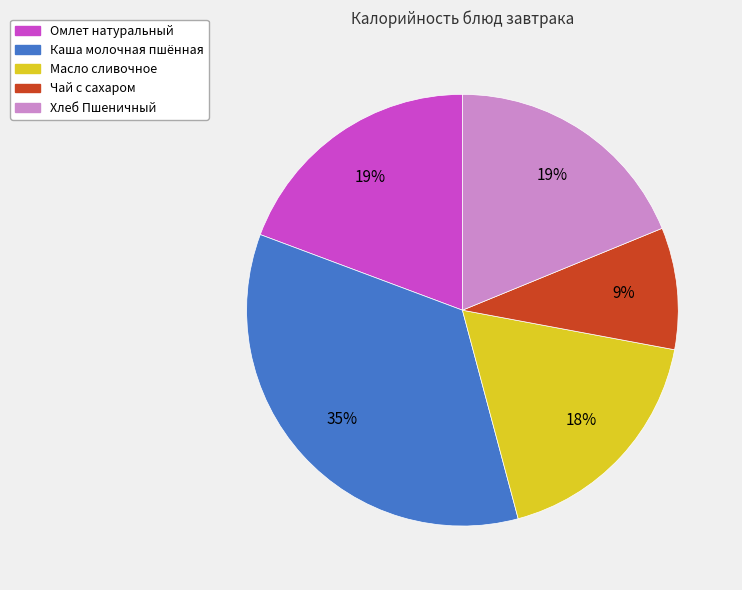

What is the ratio of the value at Масло сливочное to the value at Каша молочная пшённая?

0.5